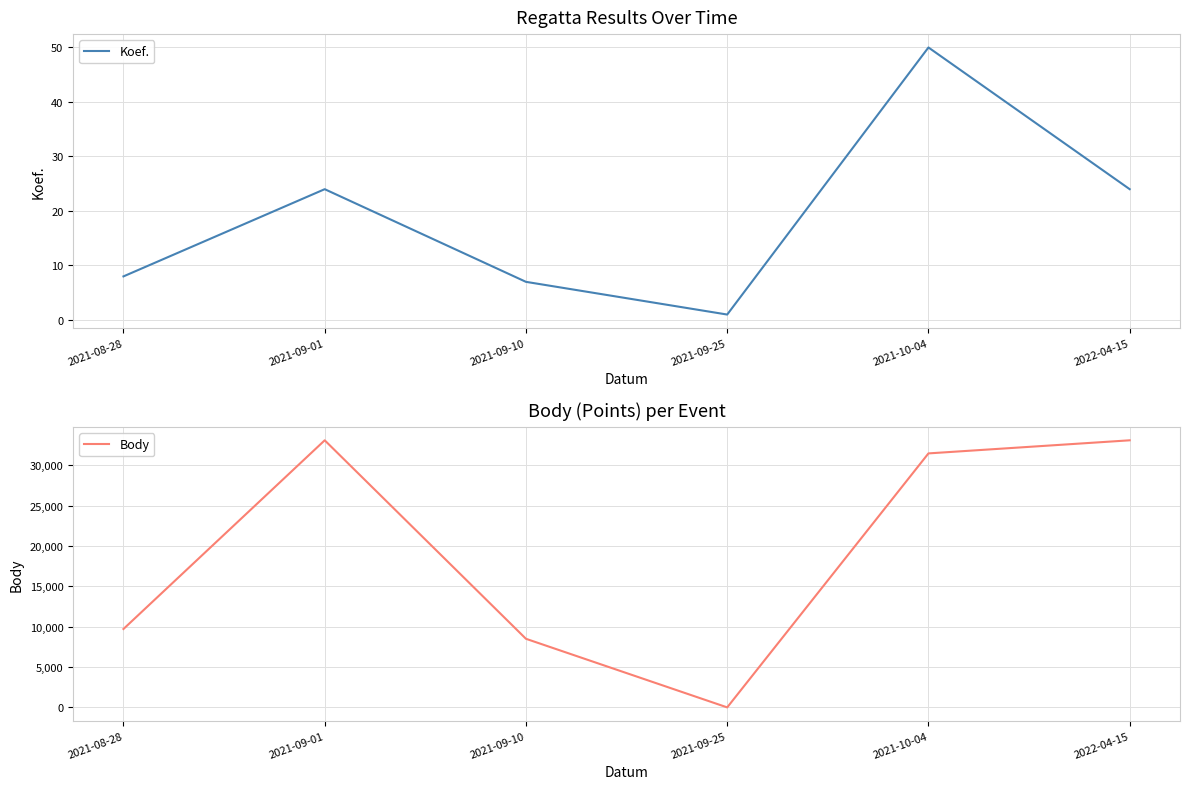

The value of Body at 2021-08-28 is 6065. True or false?

False